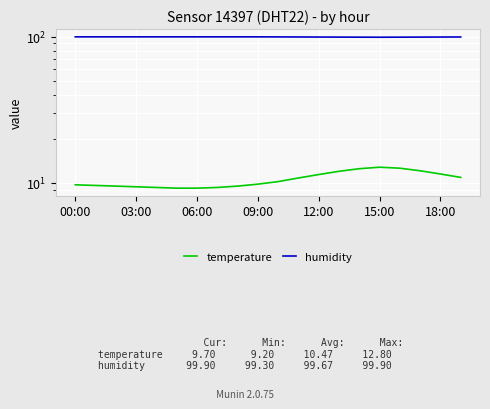

What is the spread (max minus min) of values at 15:00?

86.5